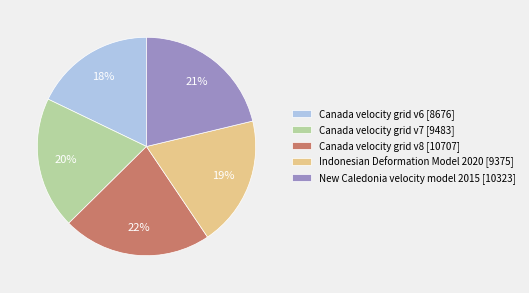

What is the largest slice in the pie chart?

Canada velocity grid v8